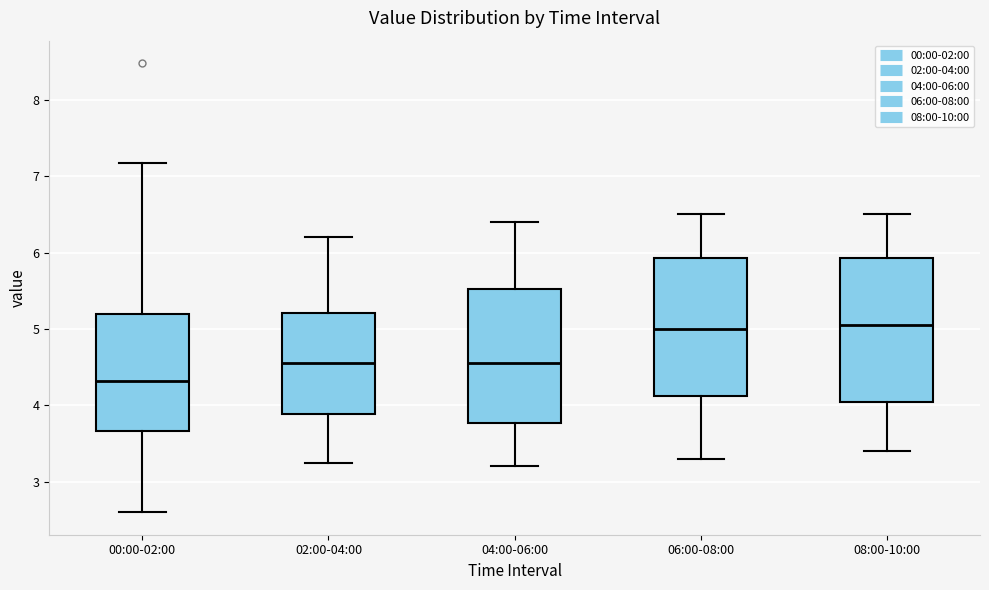

Where does the upper whisker of the box for 06:00-08:00 end on the y-axis? The values are not printed on the chart, so give them approximately, as read against the axis.

6.5